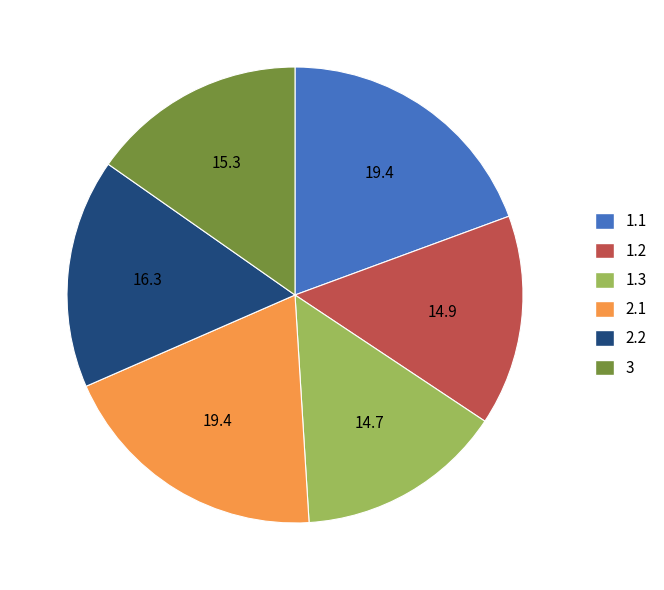

Between 1.3 and 1.1, which is larger?

1.1